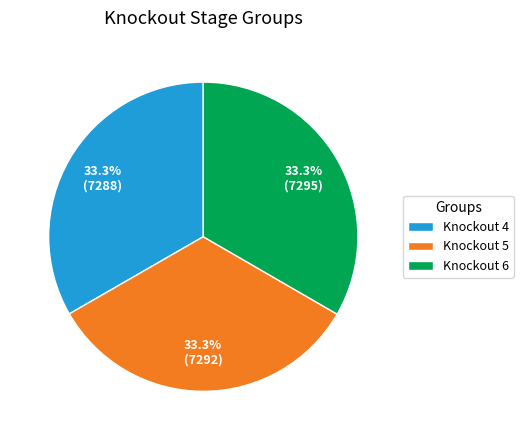

To the nearest percent, what percentage of the pie is Knockout 5?

33%